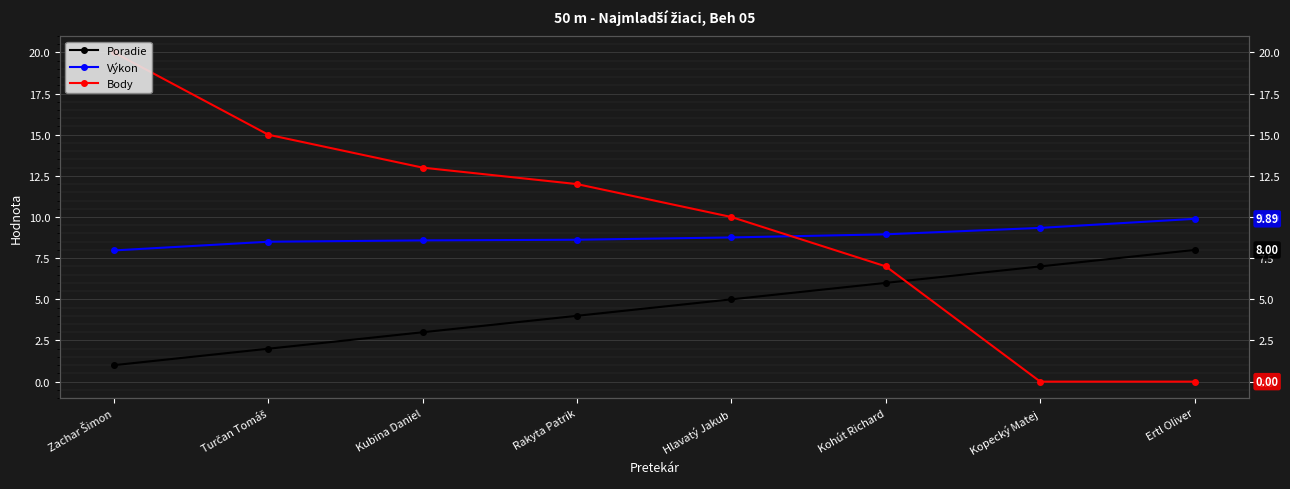

At which label does Poradie first exceed 5?

Kohút Richard